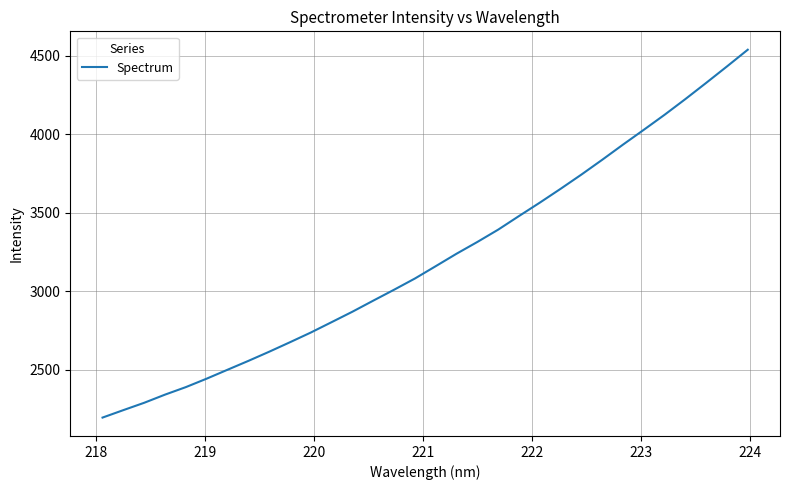

Reading left to right, transcribe all the data shown in this chart.

2194.2	2241.7	2288.5	2340.4	2388.3	2442.3	2498.9	2555.4	2613.8	2674.3	2736.1	2802.3	2868.9	2939.4	3008.9	3080.3	3158.9	3238.3	3313.2	3391.6	3478.3	3563.6	3651.7	3742.4	3836.6	3933.3	4027.7	4123.5	4223.5	4326.6	4431.4	4537.9